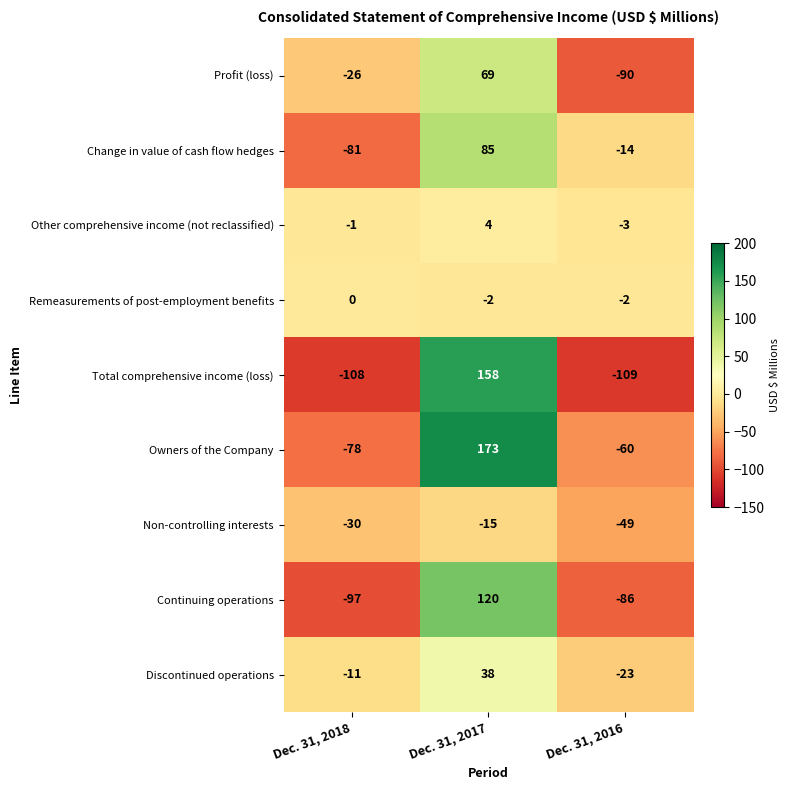

Count the Remeasurements of post-employment benefits values in the range -2 to 0.

3